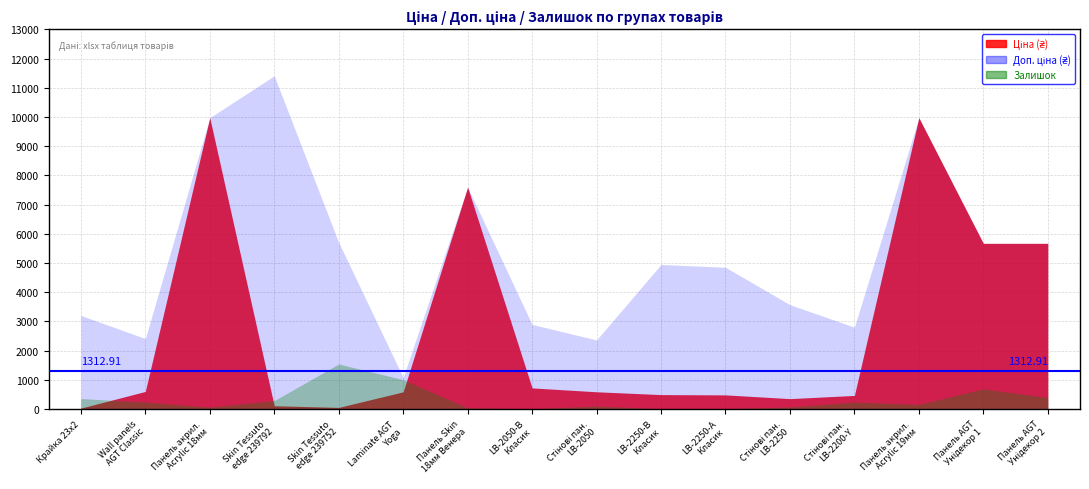

Is it true that Залишок equals 228.3 at 13?

False